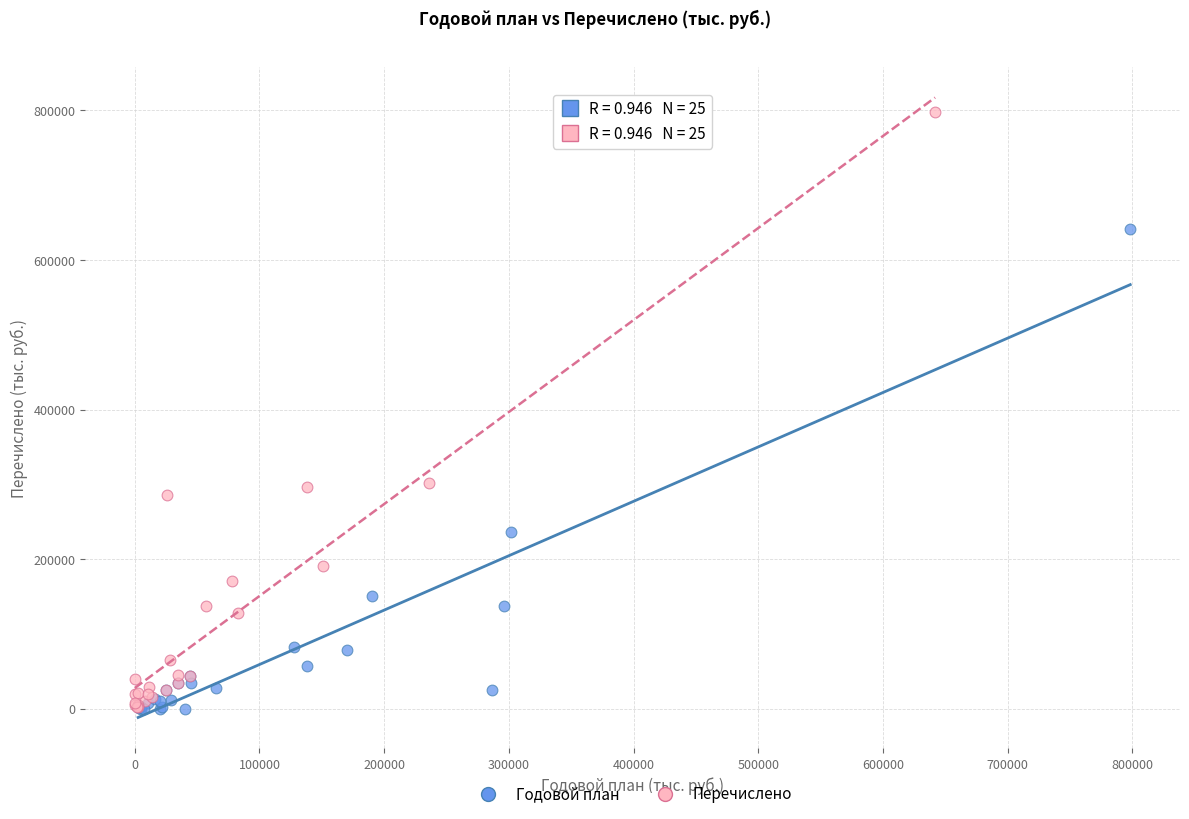

What are all the series names shown in the legend?

Годовой план, Перечислено